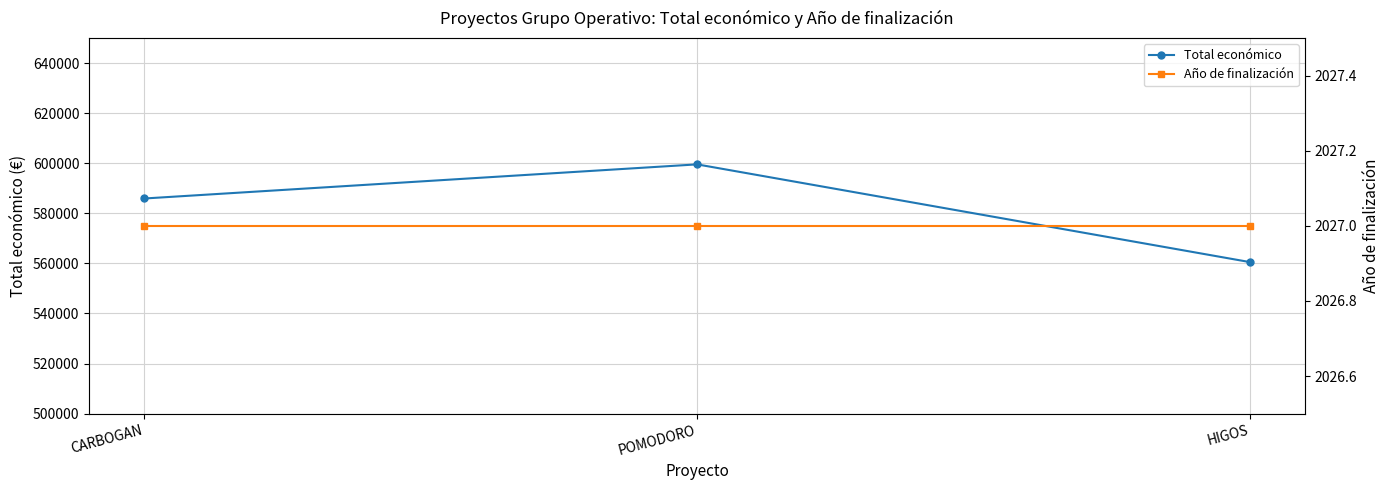

At how many categories does at least one series exceed 361030?

3